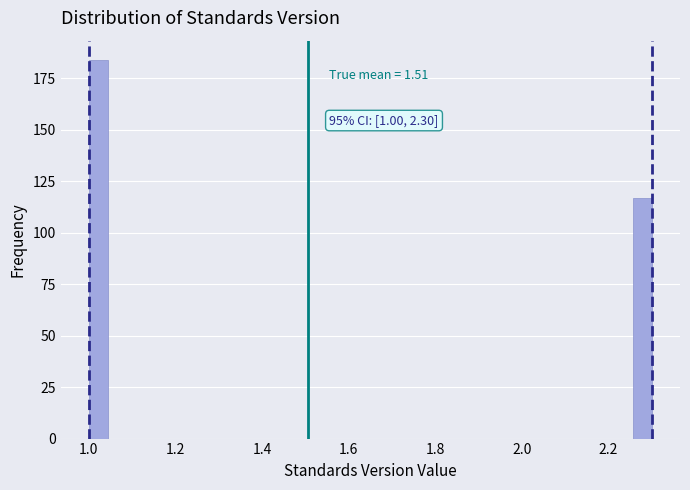

Around what value on the x-axis is the tallest bar? Give the approximate position of its centre, as read against the axis.

1.02